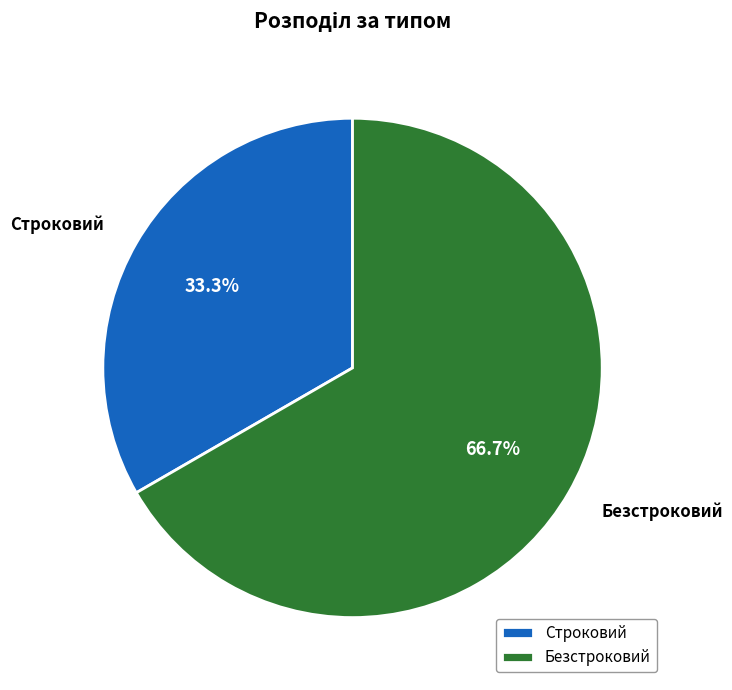

Count the number of slices in the pie.

2